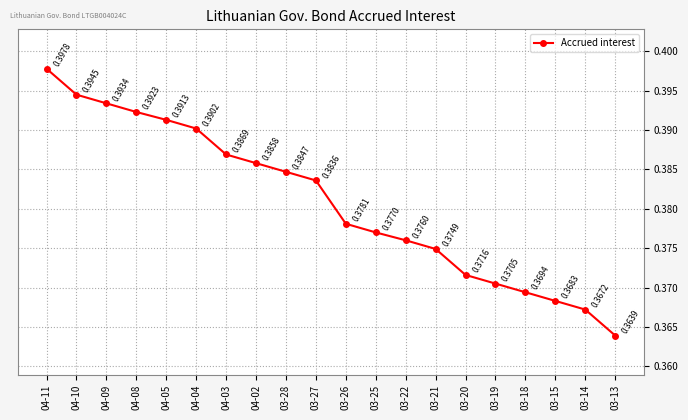

What is the label of the 16th point from the left?

03-19